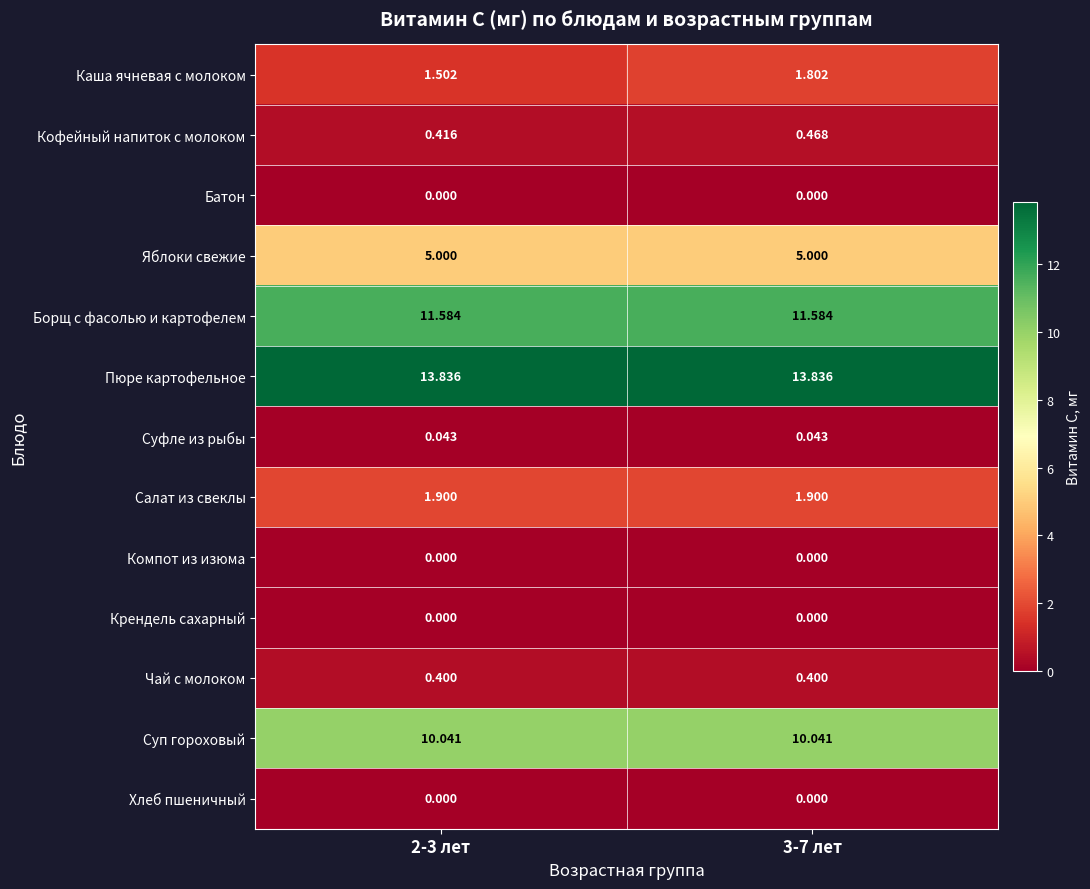

Which series has the largest total across all categories?

Пюре картофельное